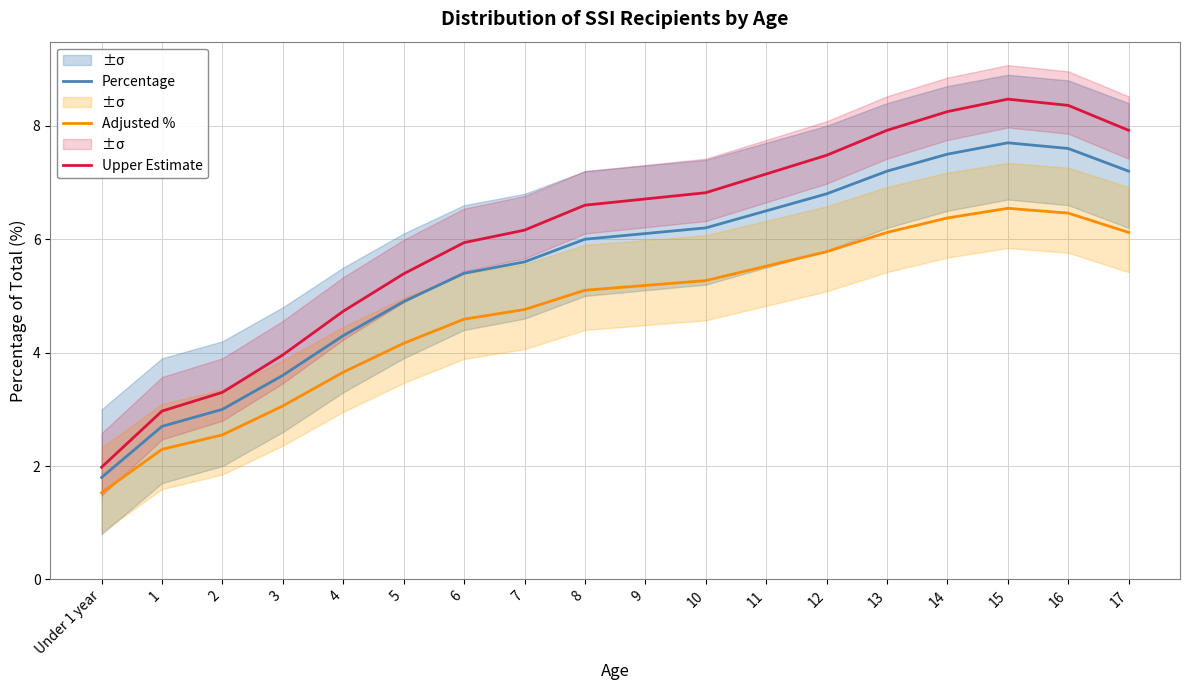

At which label is Upper Estimate closest to 5?

4